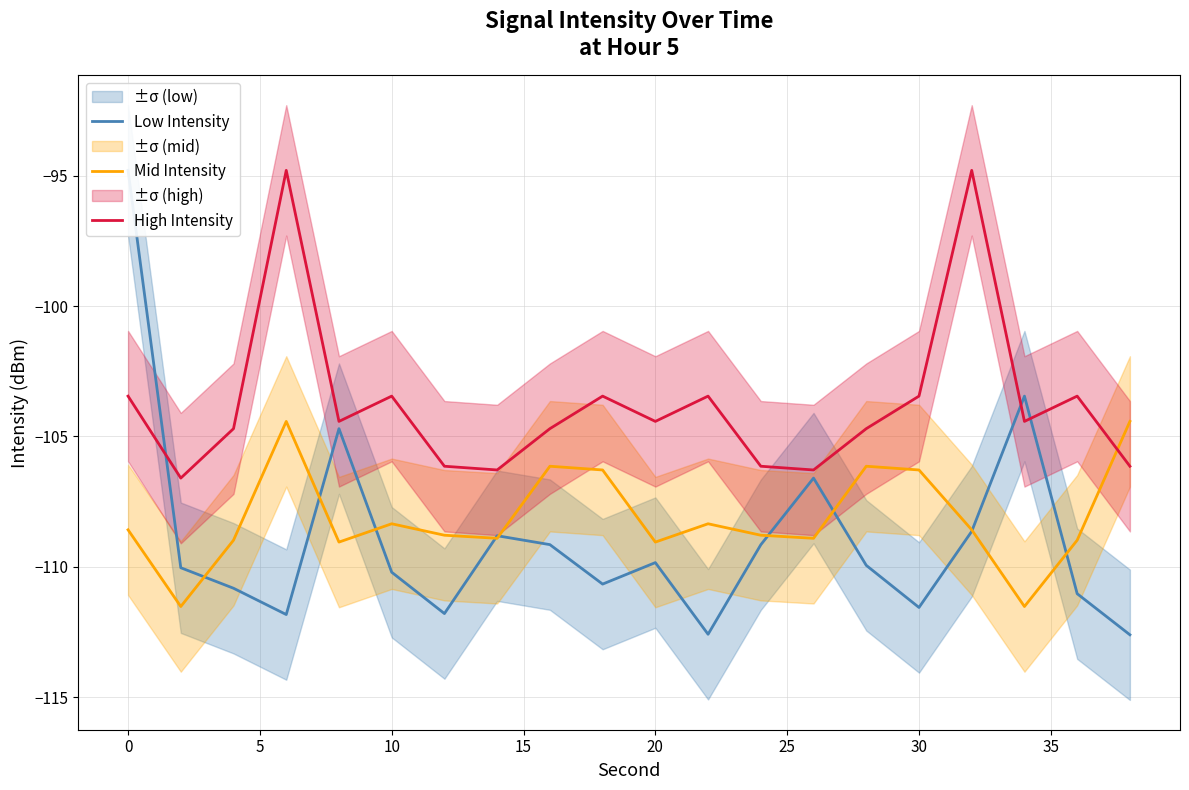

True or false: Mid Intensity has more than 0 points higher than both neighbors.

True